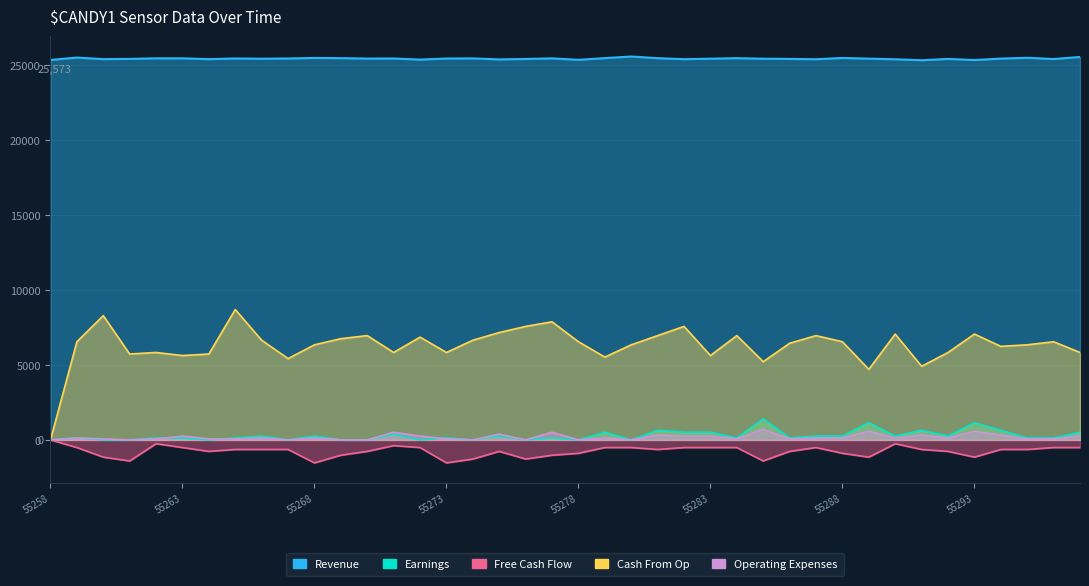

At which label does Free Cash Flow reach its peak?

55258